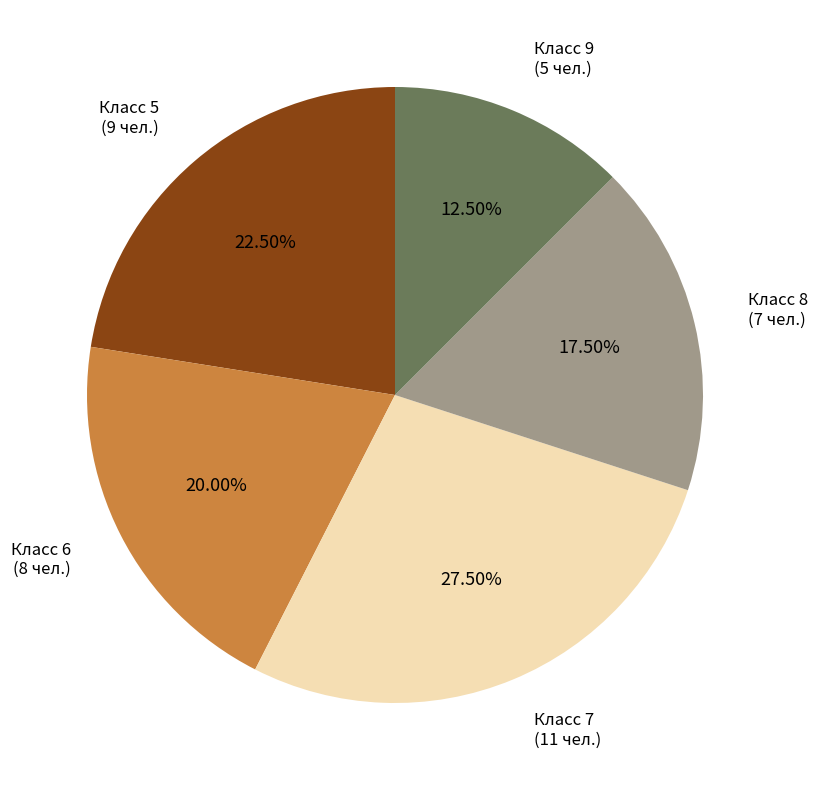

Is there a majority slice in this chart?

No